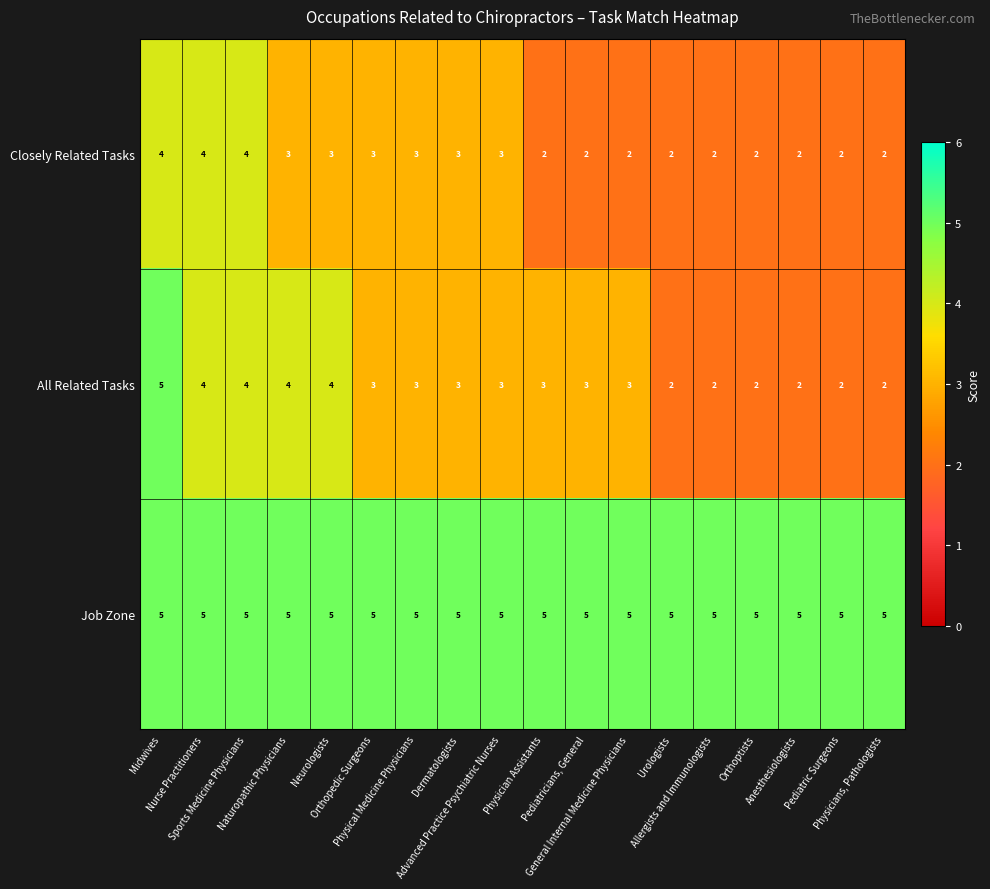

Which series has the largest total across all categories?

Job Zone